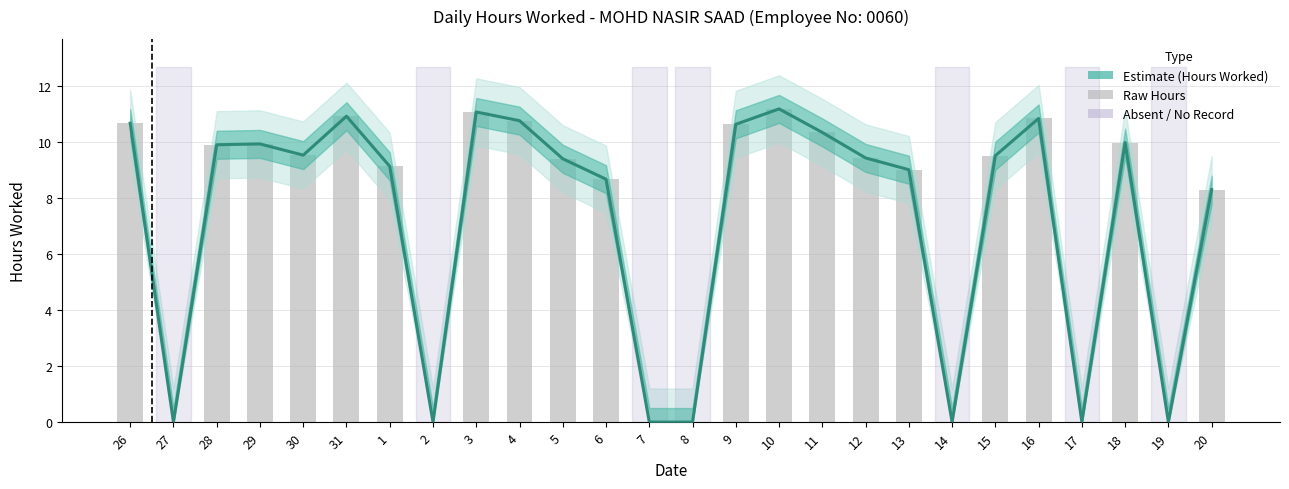

What is the maximum value shown in the chart?

11.2